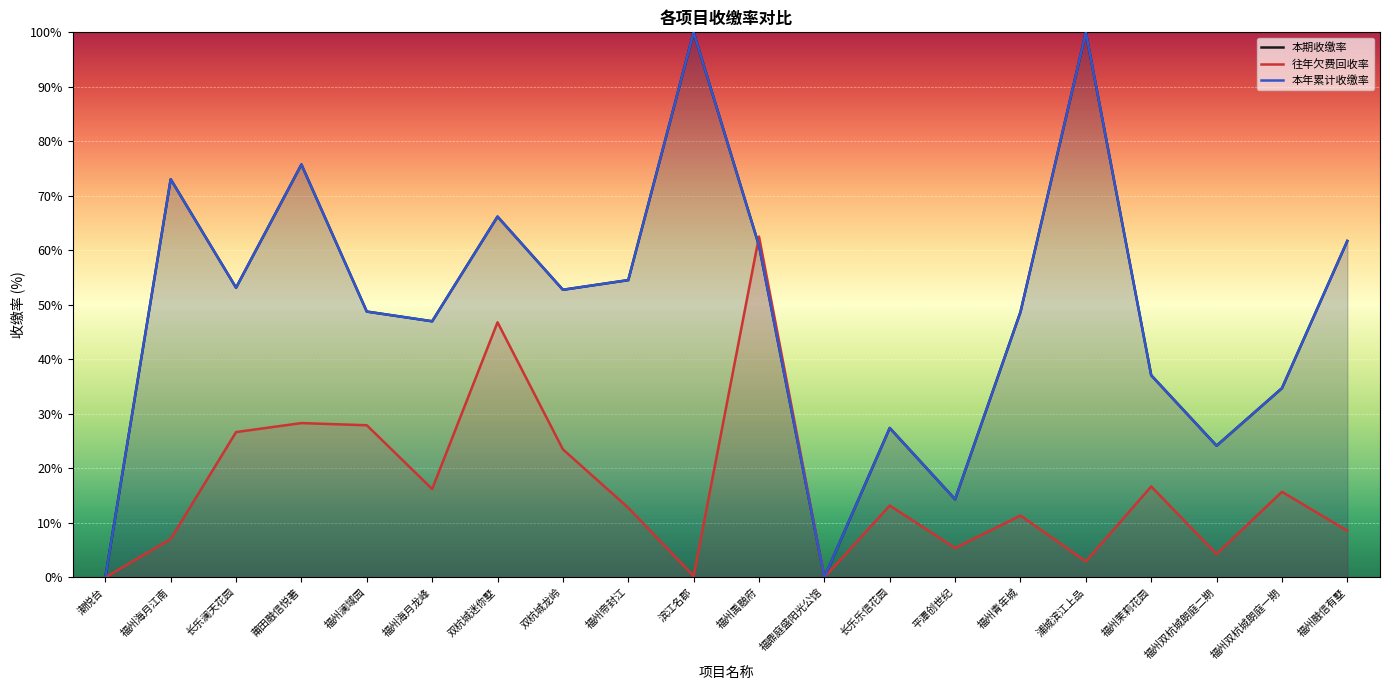

The value of 本期收缴率 at 平潭创世纪 is 14.3. True or false?

True